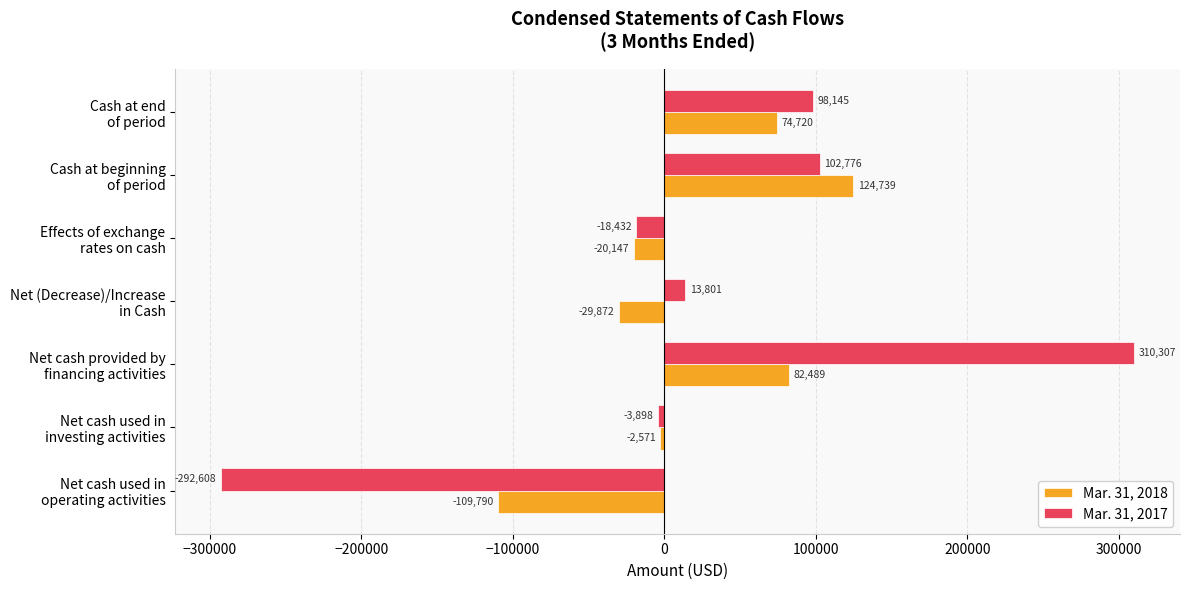

Which series has the widest spread of values?

Mar. 31, 2017